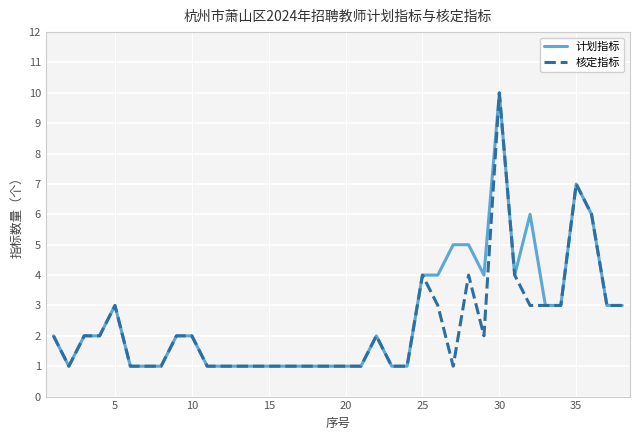

What is the greatest value displayed?

10